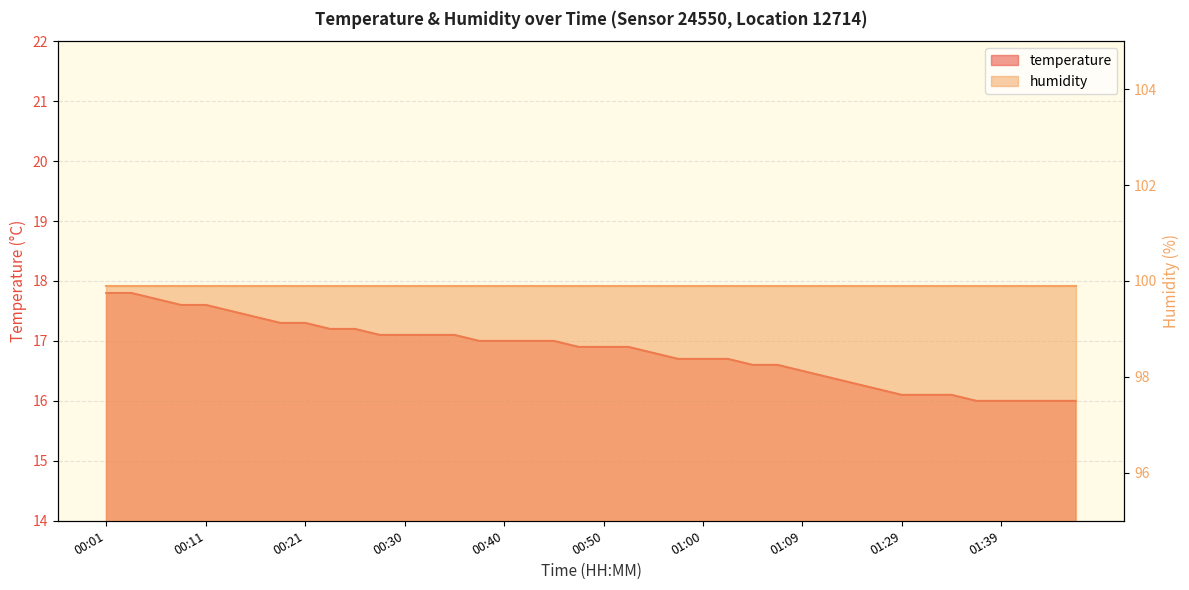

The chart shows a value of 27.1 at 01:00. True or false?

False